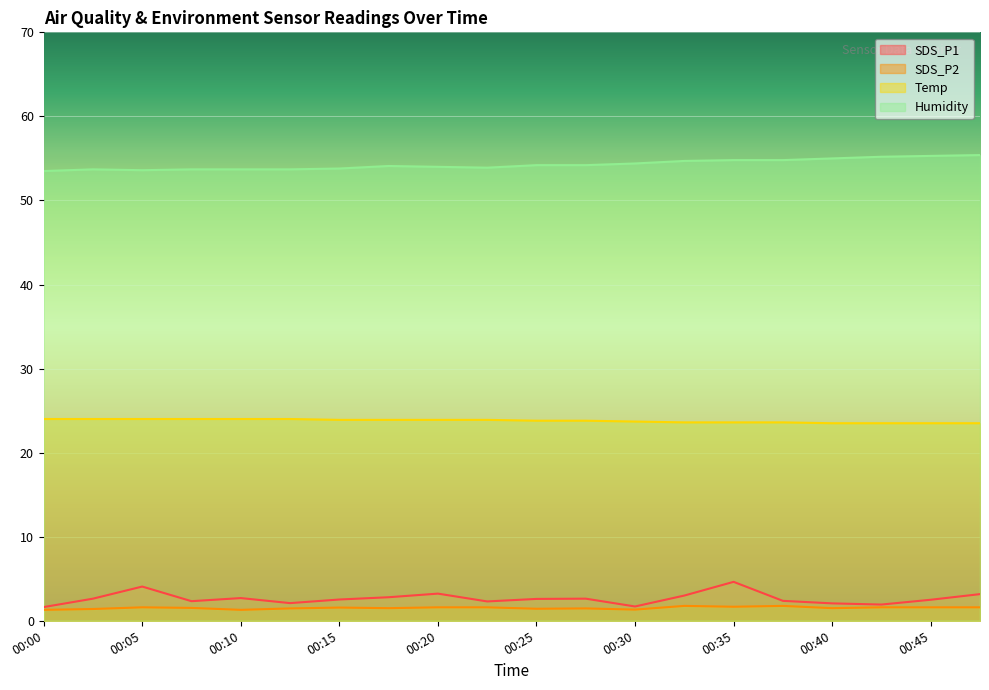

How many interior local peaks does the SDS_P2 series have?

5